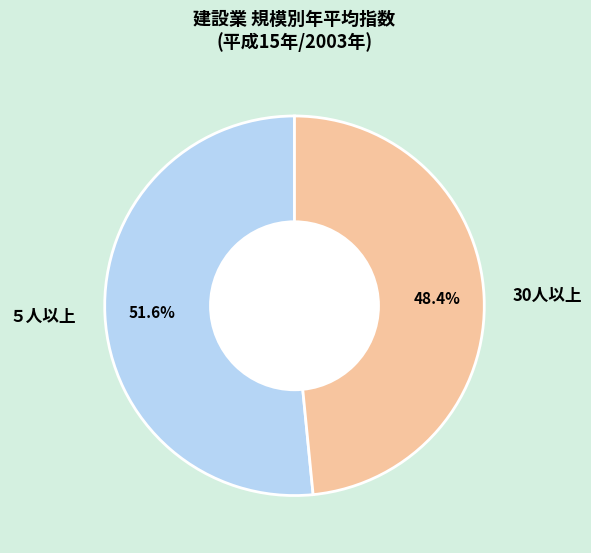

To the nearest percent, what is the average slice percentage?

50%